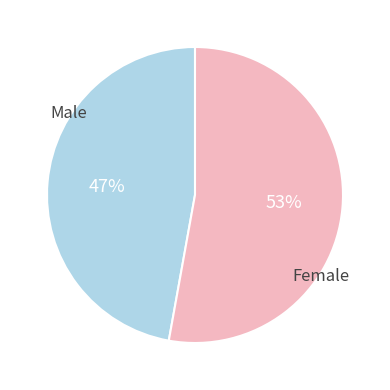

To the nearest percent, what is the average slice percentage?

50%